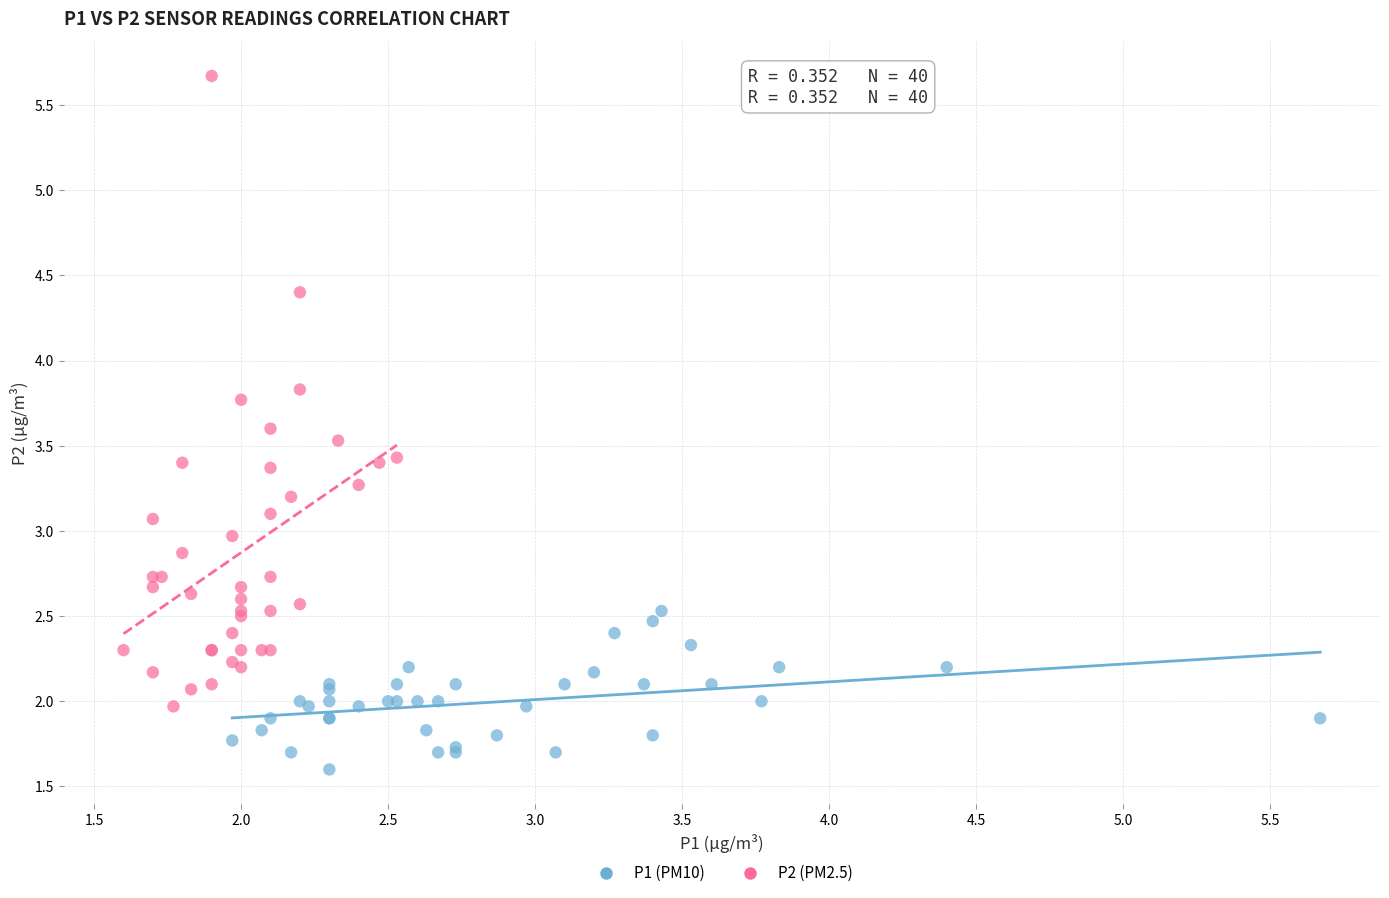

Which series contains the lowest Y value?

P1 (PM10)